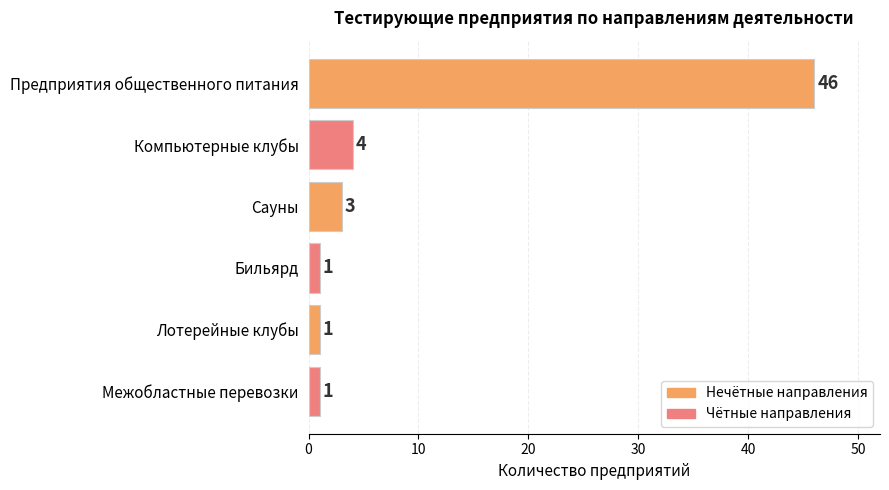

Is it true that the value at Предприятия общественного питания is 24?

False